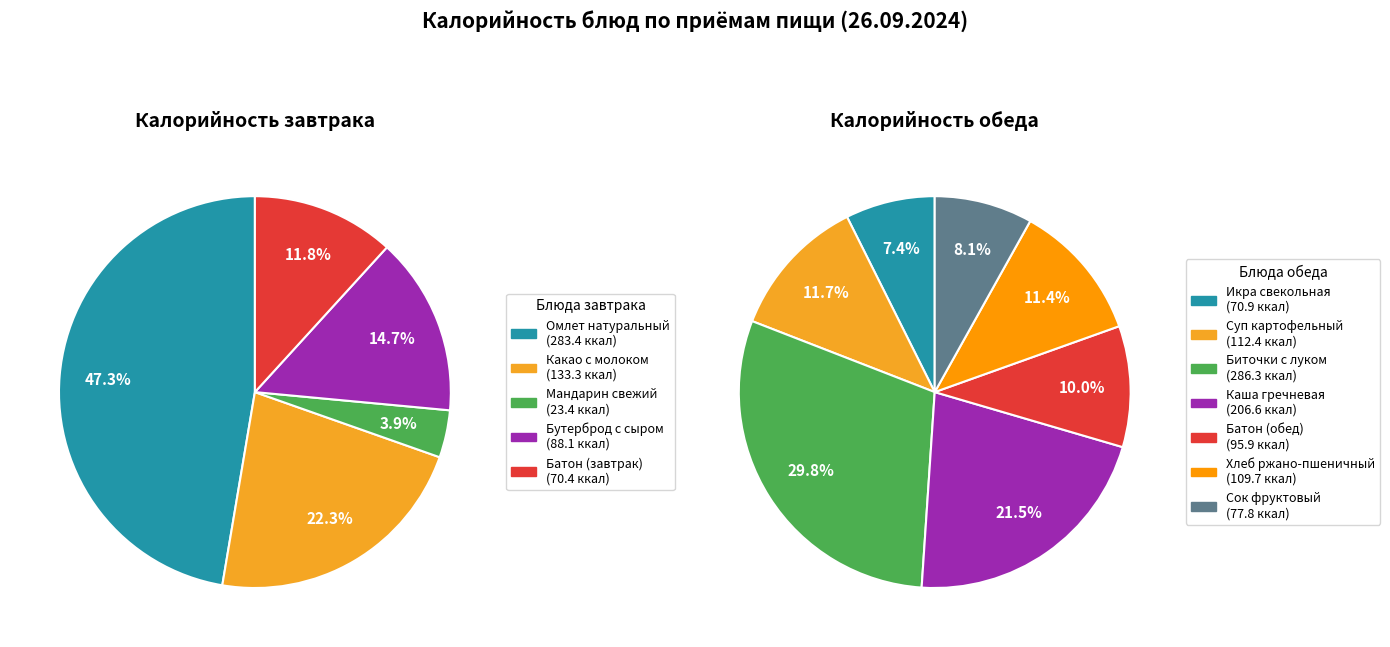

How many segments does this pie chart have?

12